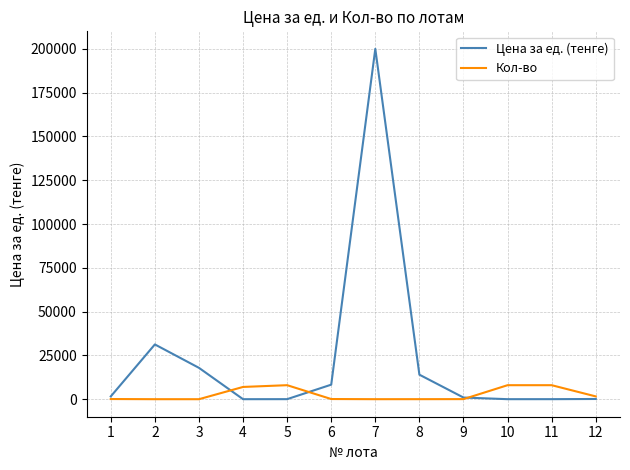

Which series has the largest range (max minus min)?

Цена за ед. (тенге)